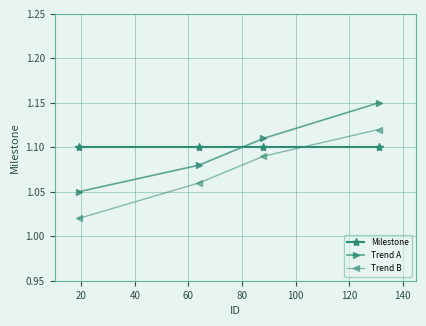

At how many categories does at least one series exceed 1?

4